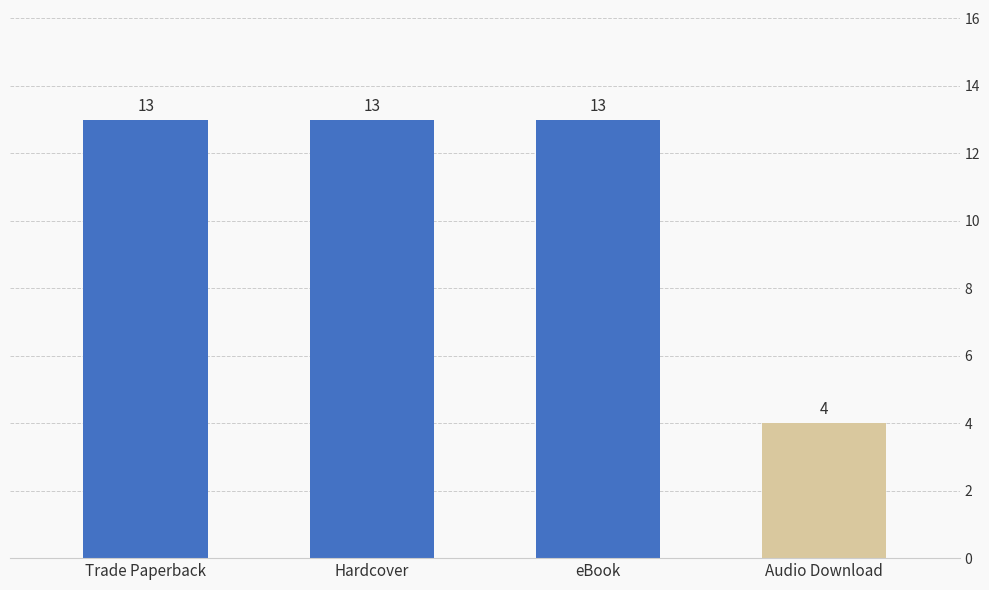

True or false: the data shows 6 at Hardcover.

False